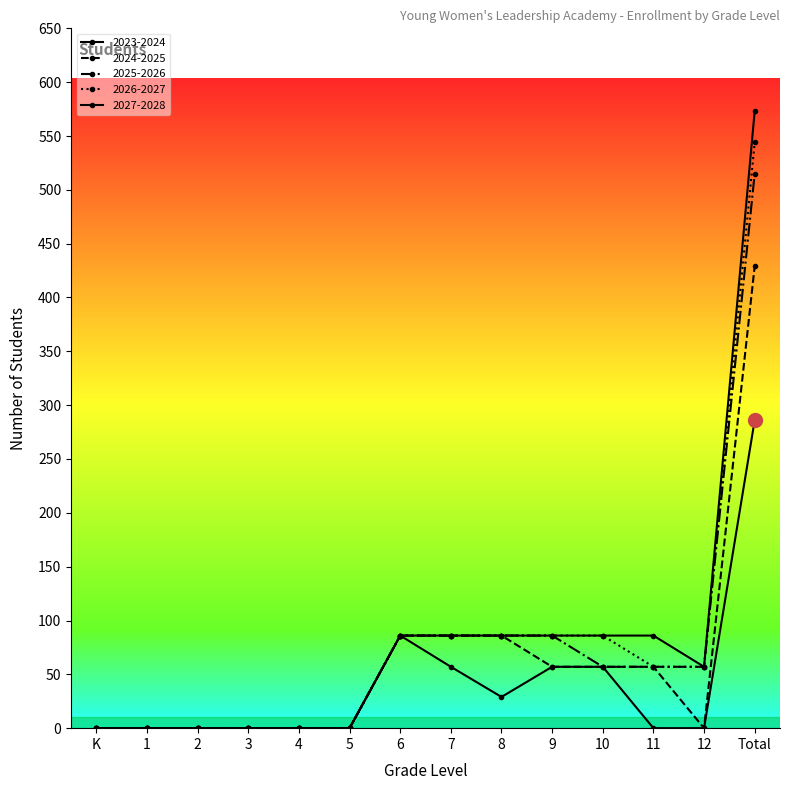

What is the label of the 6th point from the left?

5